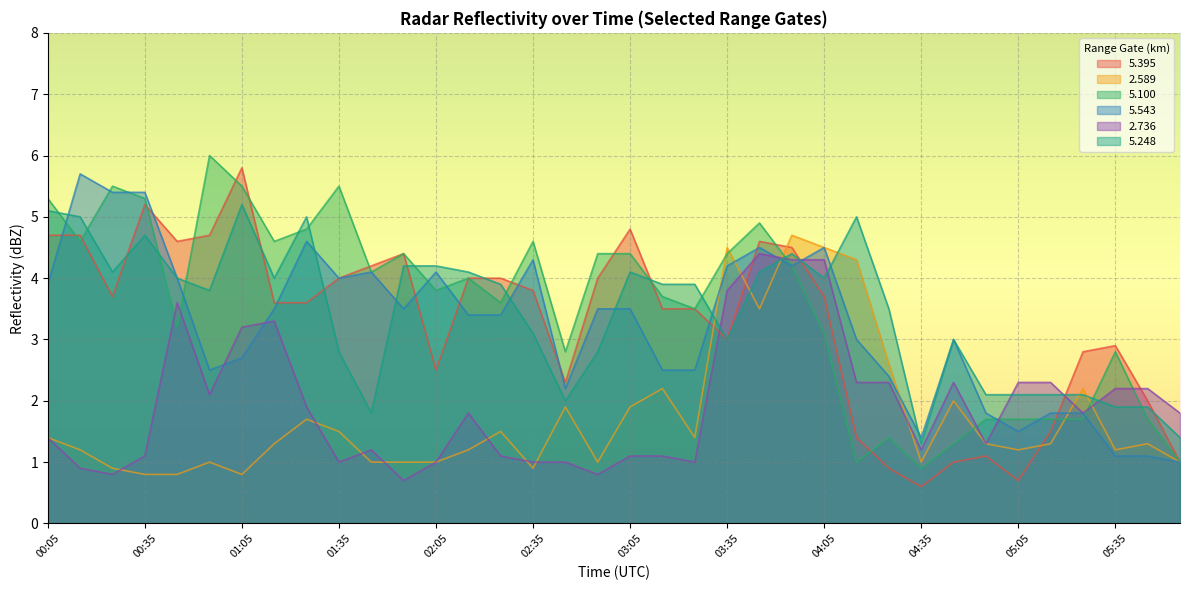

Is it true that   2.589 equals 1.3 at 05:15?

True